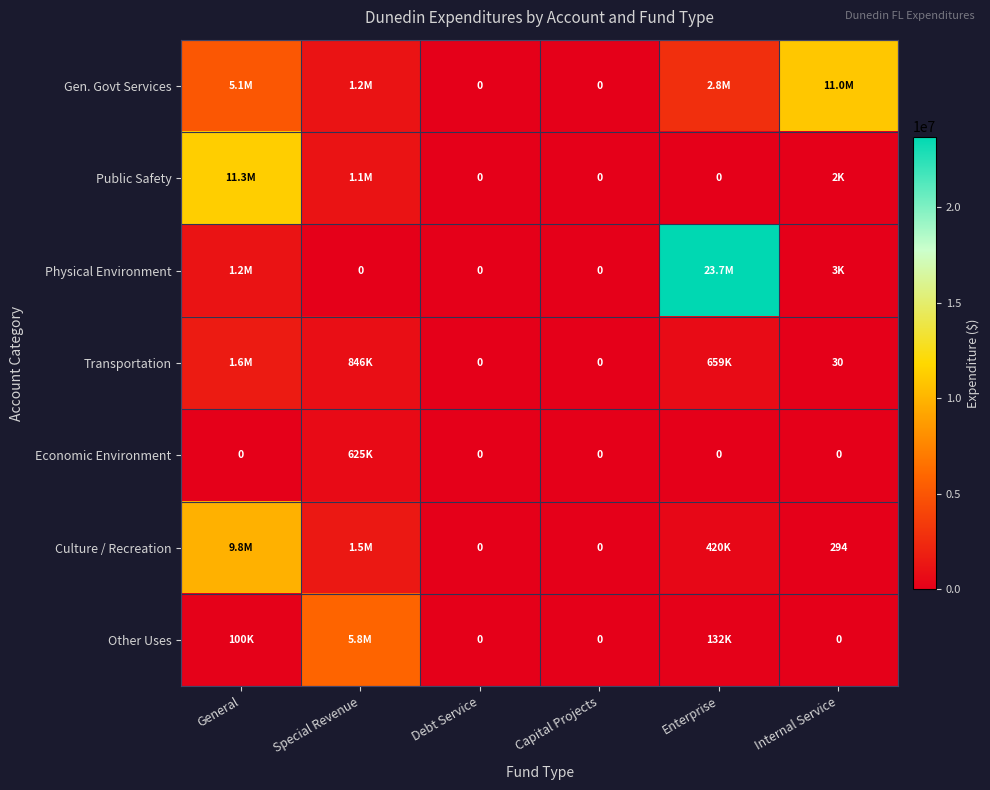

Count the number of data series in this chart.

7